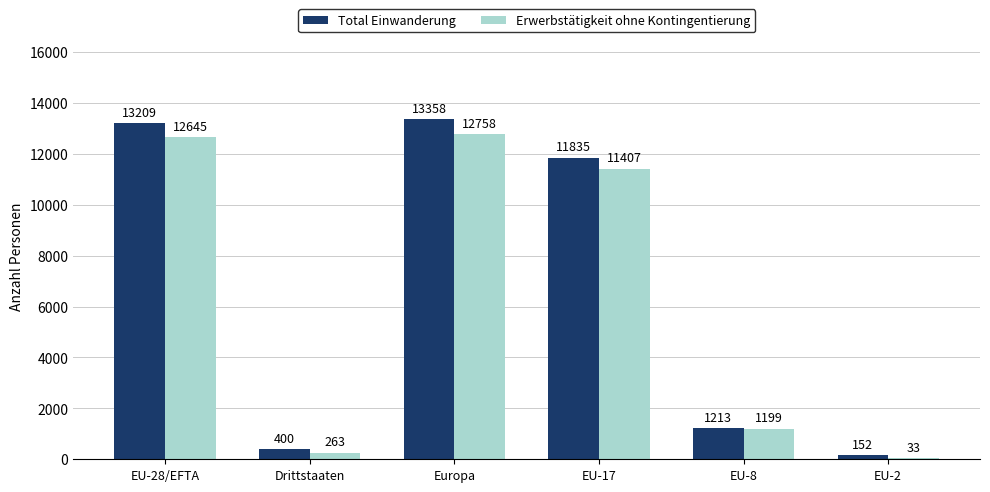

How many data points does each series have?

6